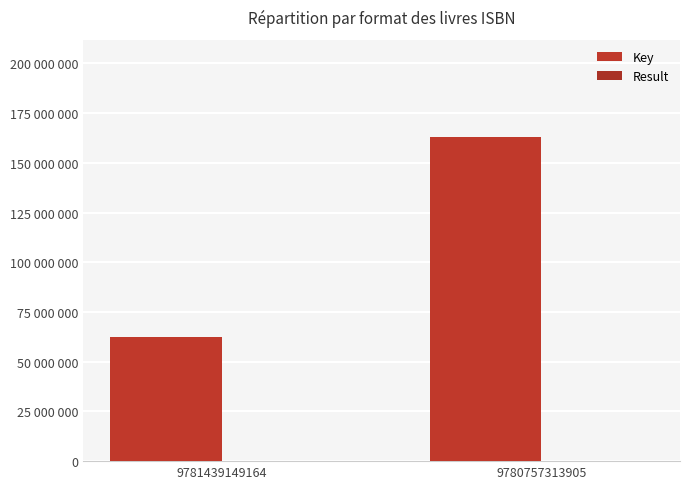

Are the bars grouped side by side (vs. stacked)?

Yes